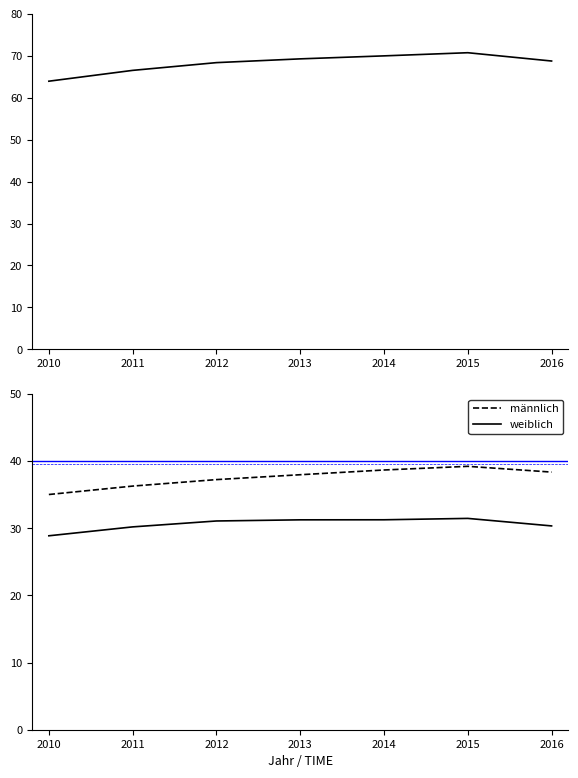

Where does the Leistungsempfänger series first go above 68717?

2013